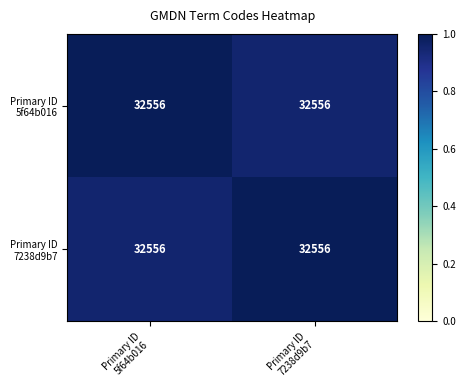

How many distinct data groups are displayed?

2